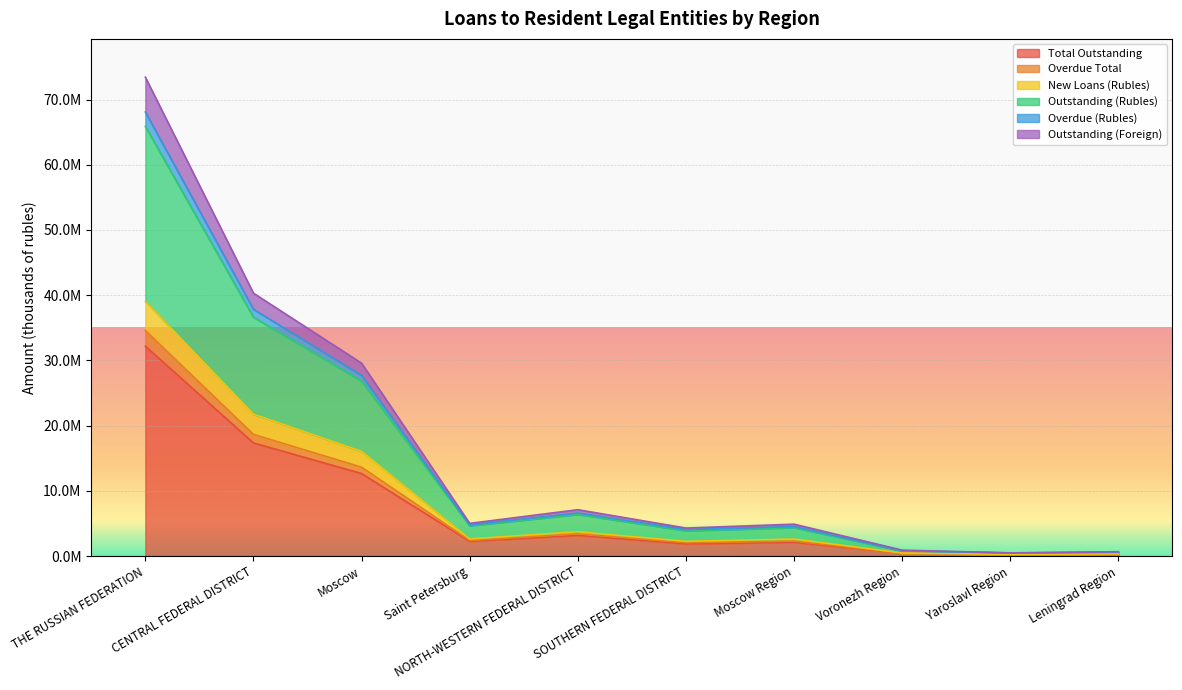

Reading right to left, transcribe all the data shown in this chart.

Total Outstanding: 289849	207607	418606	2108199	1868530	3167593	2244824	12649846	17343699	32191251
Overdue Total: 658824	477618	902920	4882012	4288498	7104034	5006690	29573362	40308833	73431751
New Loans (Rubles): 337473	254589	463721	2610427	2250163	3719293	2628744	16043006	21757105	39034574
Outstanding (Rubles): 595189	475877	811235	4513262	4046399	6593501	4769179	27703363	37840326	68089938
Overdue (Rubles): 321745	223112	439311	2277823	2047644	3400374	2383180	13623579	18653195	34594189
Outstanding (Foreign): 563687	460455	790642	4349876	3876594	6376353	4636058	26822853	36632297	65884012